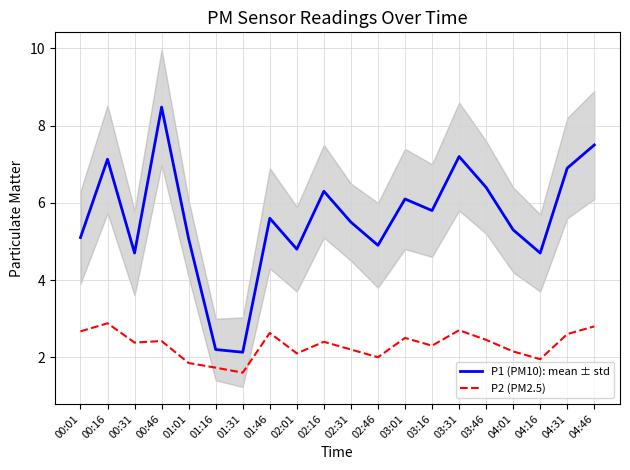

What is the label of the 3rd point from the left?

00:31